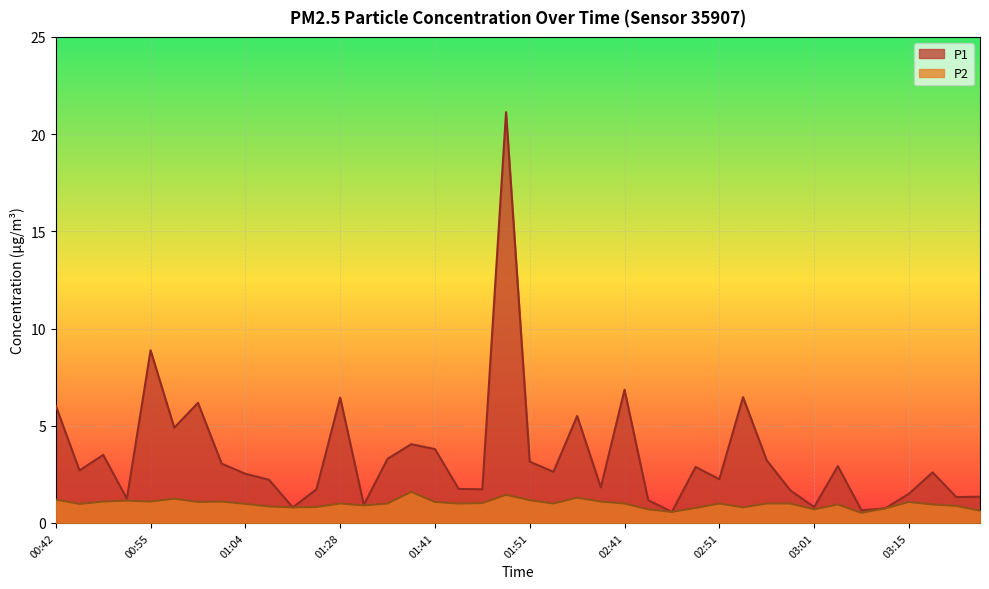

Is it true that P1 equals 21.1 at 01:48?

True